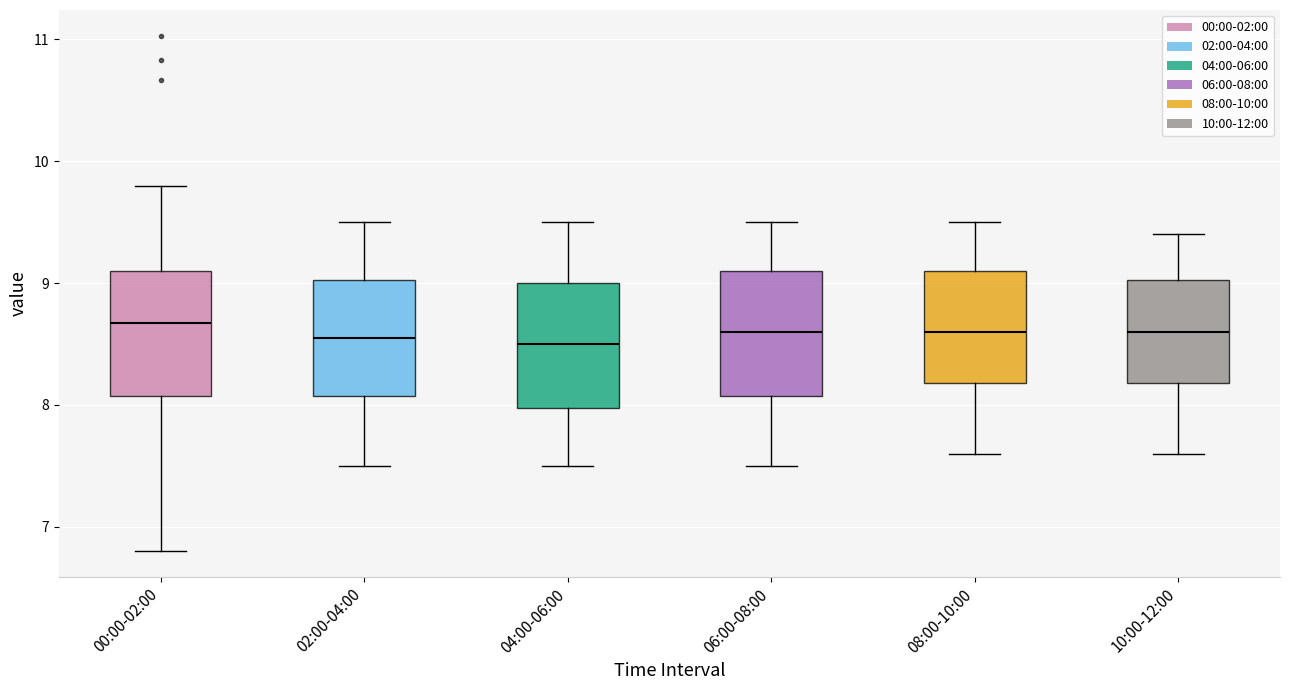

Where is the upper edge of the box for 04:00-06:00 on the y-axis? The values are not printed on the chart, so give them approximately, as read against the axis.

9.0